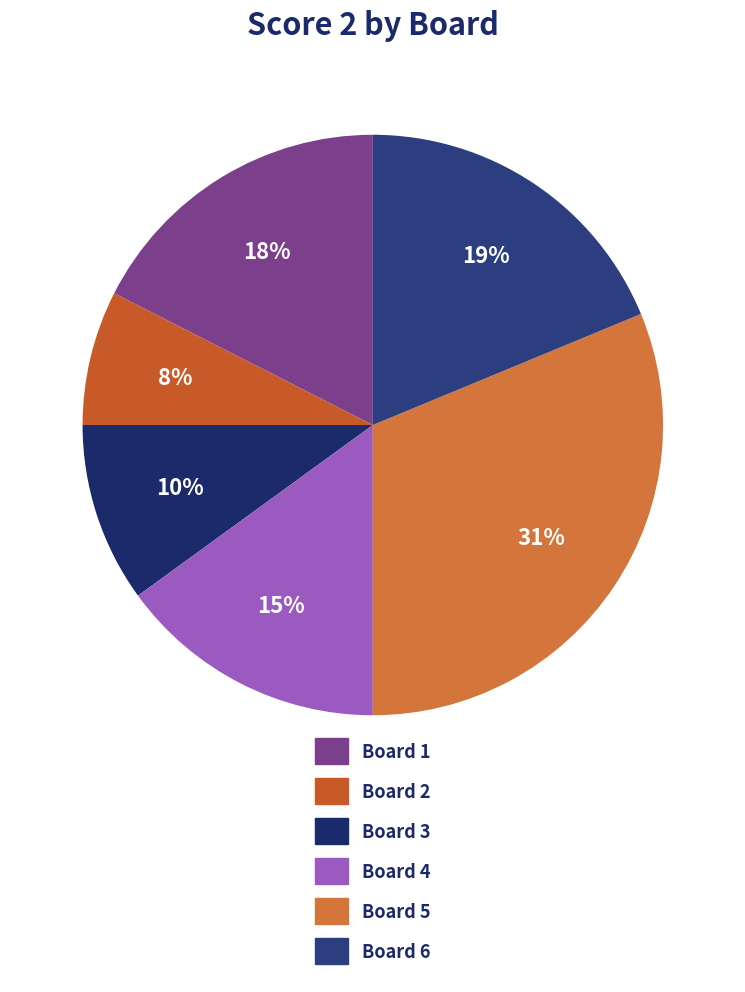

To the nearest percent, what percentage of the pie is Board 4?

15%